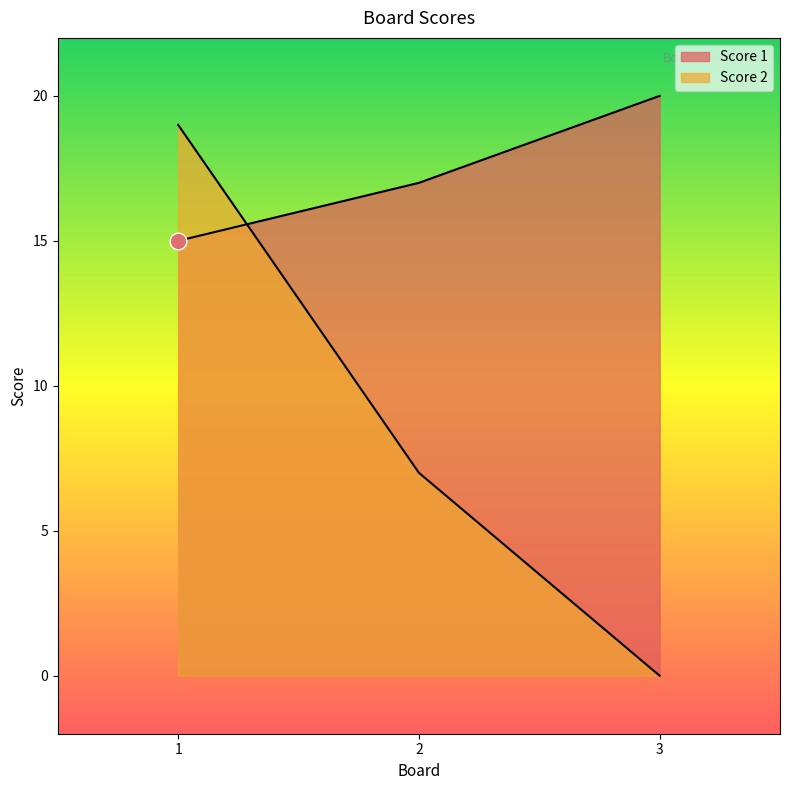

The value of Score 1 at 2 is 17. True or false?

True